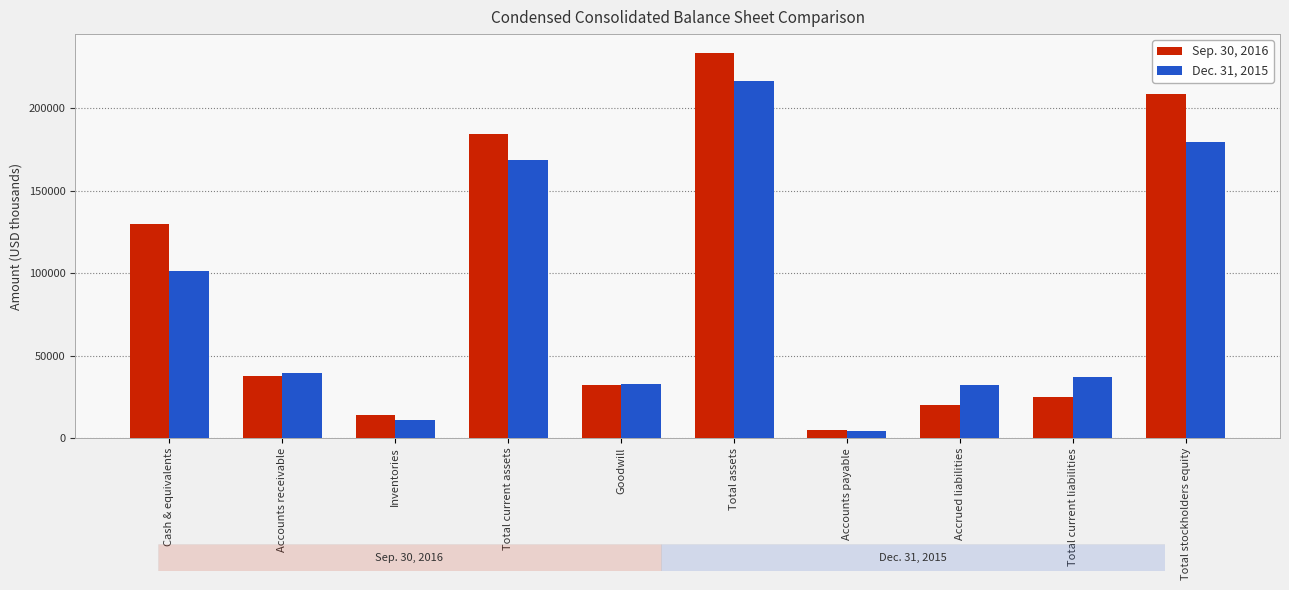

How many values in the Sep. 30, 2016 series are below 37749?

5